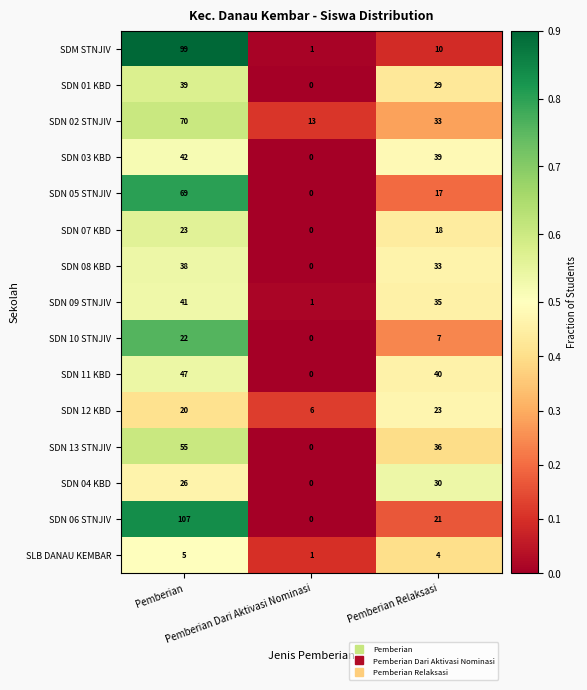

How many distinct data groups are displayed?

15